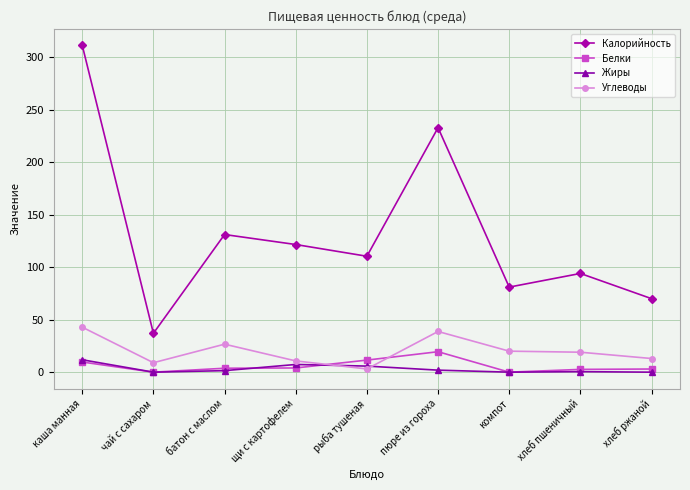

What position from the left is хлеб ржаной?

9